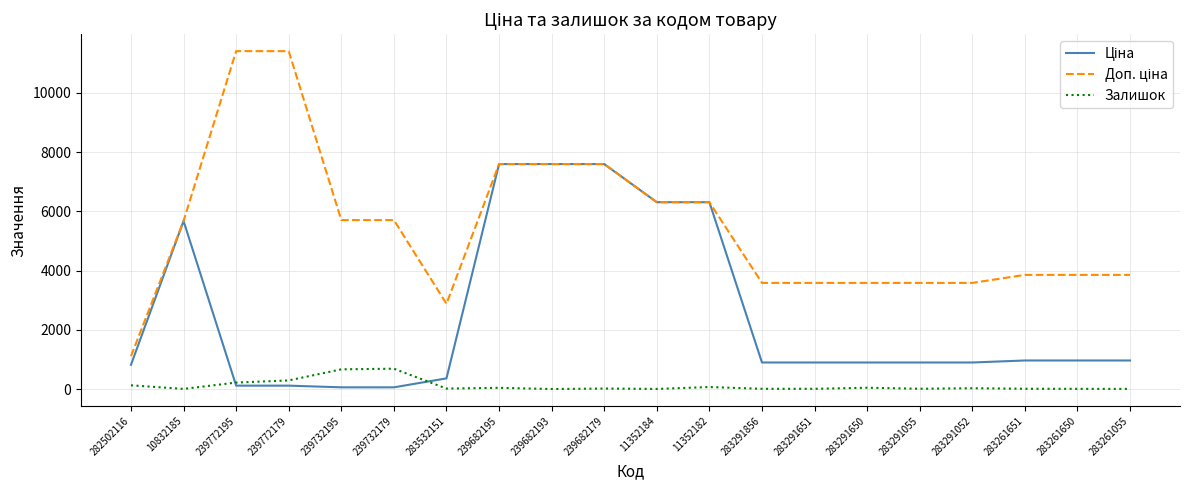

The Залишок series shows 665.0 at 239732195. True or false?

True